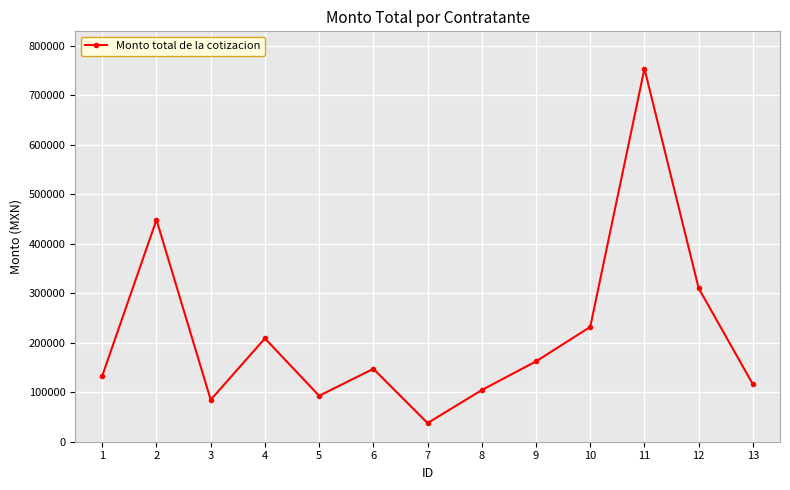

What is the ratio of the value at 3 to the value at 4?

0.4